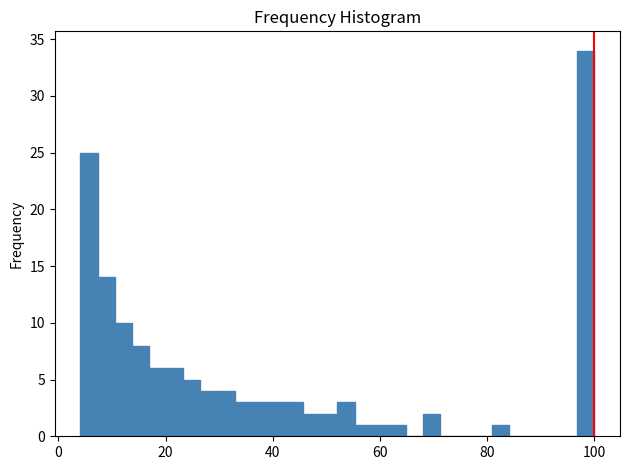

Read against the x-axis, roughly where is the centre of the tallest bar?

98